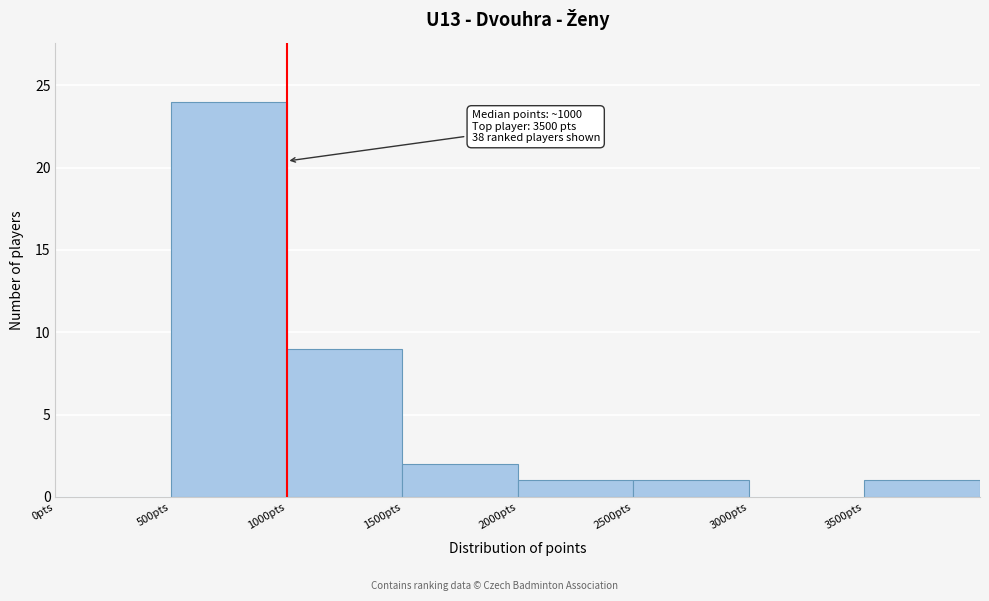

Over which range of the x-axis is the bar tallest?

500 to 1000